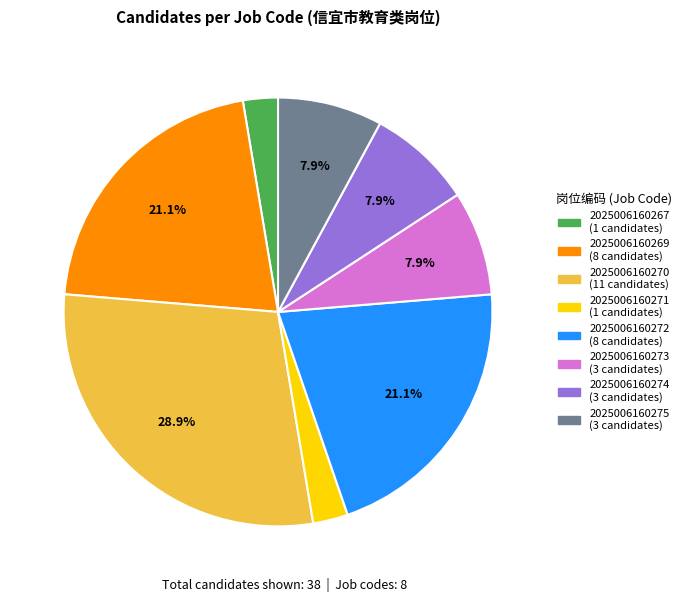

The 2025006160271 slice represents 3% of the pie. True or false?

True